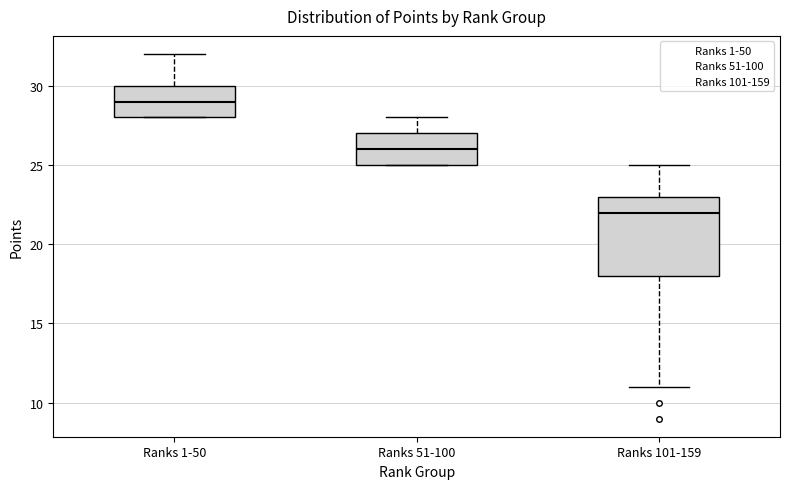

Comparing the boxes themselves (not the whiskers), which one is the tallest?

Ranks 101-159